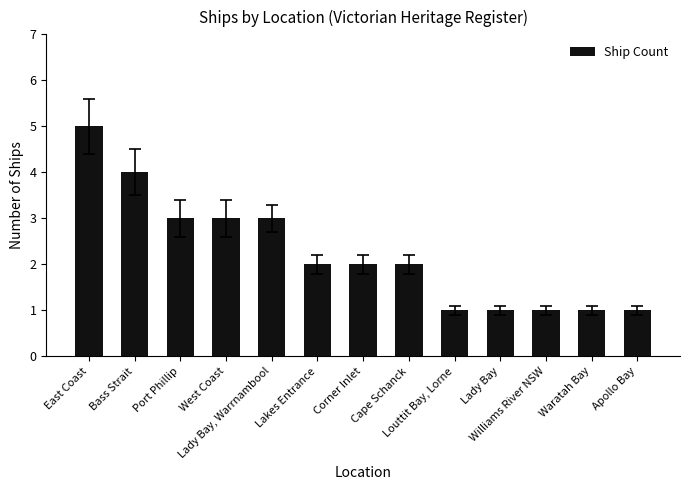

Is it true that the value at Waratah Bay is 1?

True